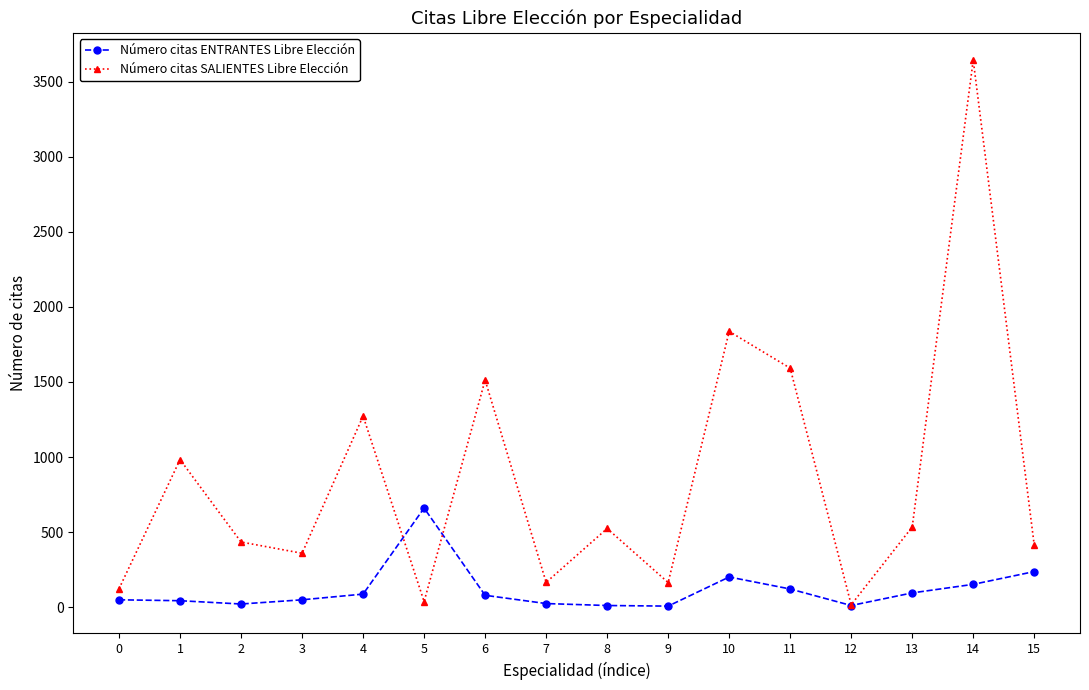

What is the average value of the Número citas SALIENTES Libre Elección series?

851